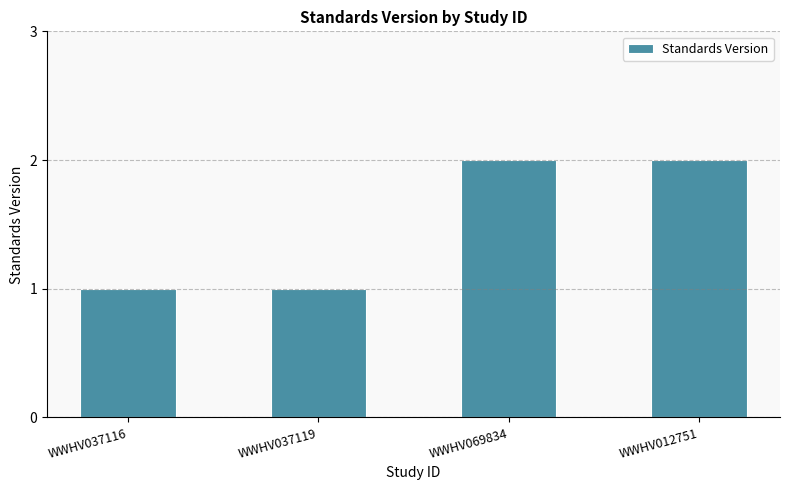

What is the sum of all values?

6